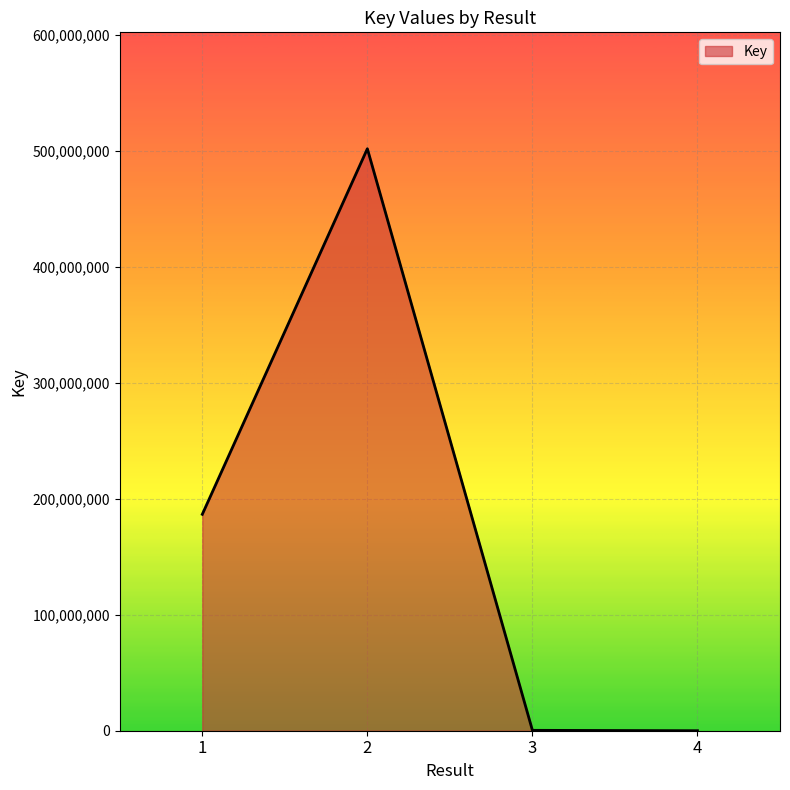

What is the change in value from 1 to 4?

-186666049